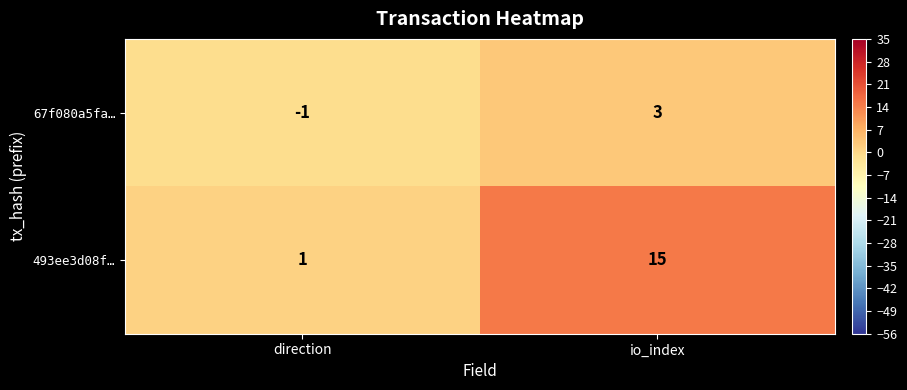

Which series has the largest total across all categories?

493ee3d08f…